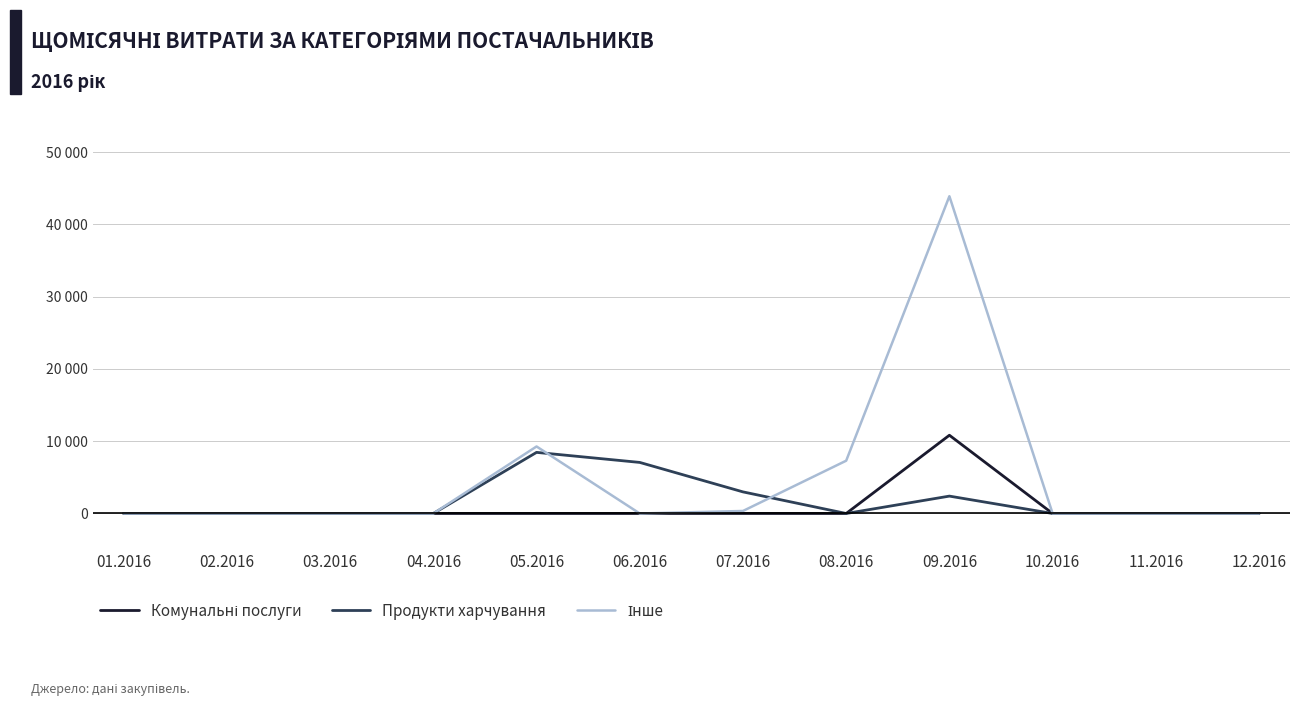

List the labels in order of Продукти харчування value, smallest first.

01.2016, 02.2016, 03.2016, 04.2016, 08.2016, 10.2016, 11.2016, 12.2016, 09.2016, 07.2016, 06.2016, 05.2016